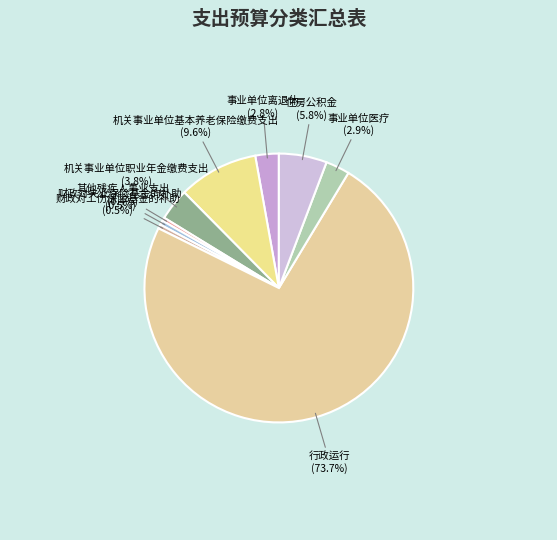

What percentage is the 行政运行 slice, to the nearest percent?

74%